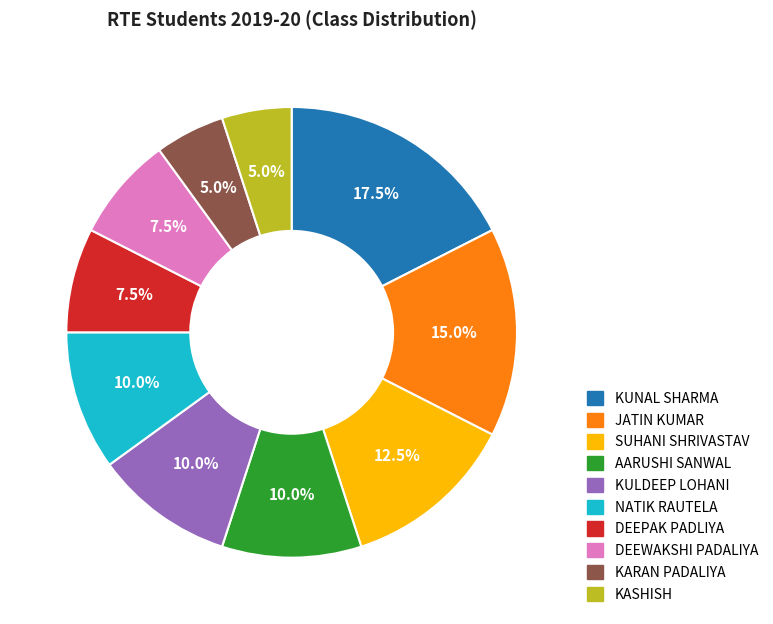

How many segments does this pie chart have?

10